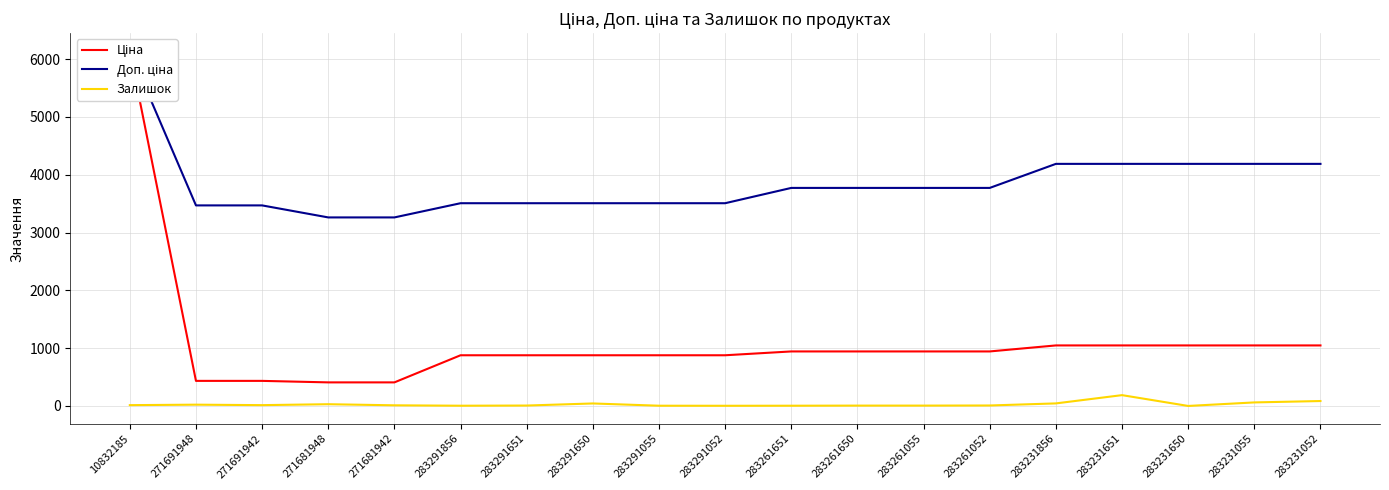

Is this an area chart (filled region under the line)?

No